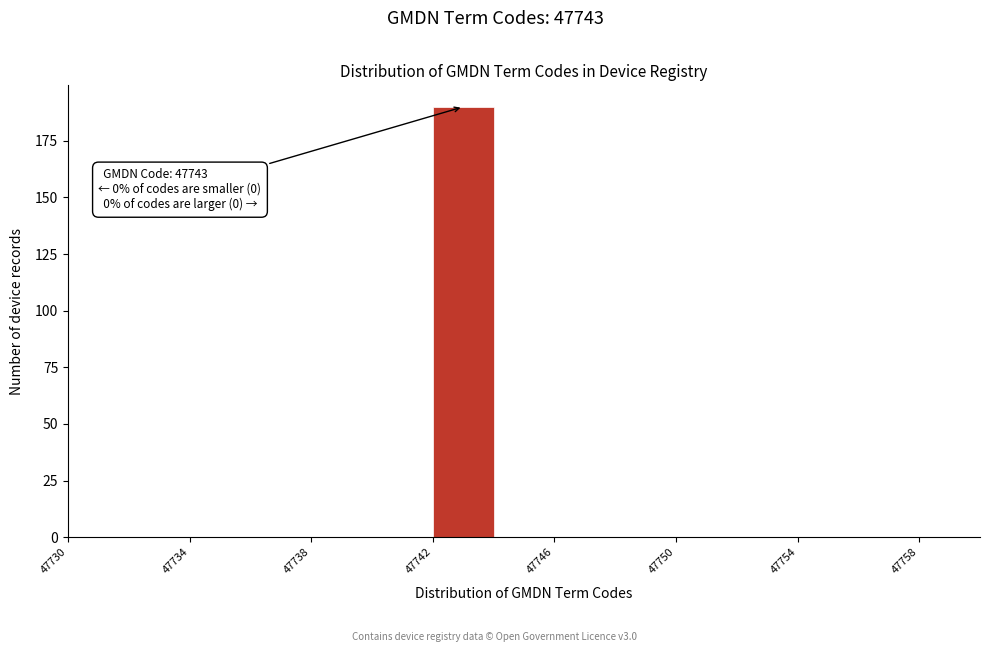

Over which range of the x-axis is the bar tallest?

47742 to 47744